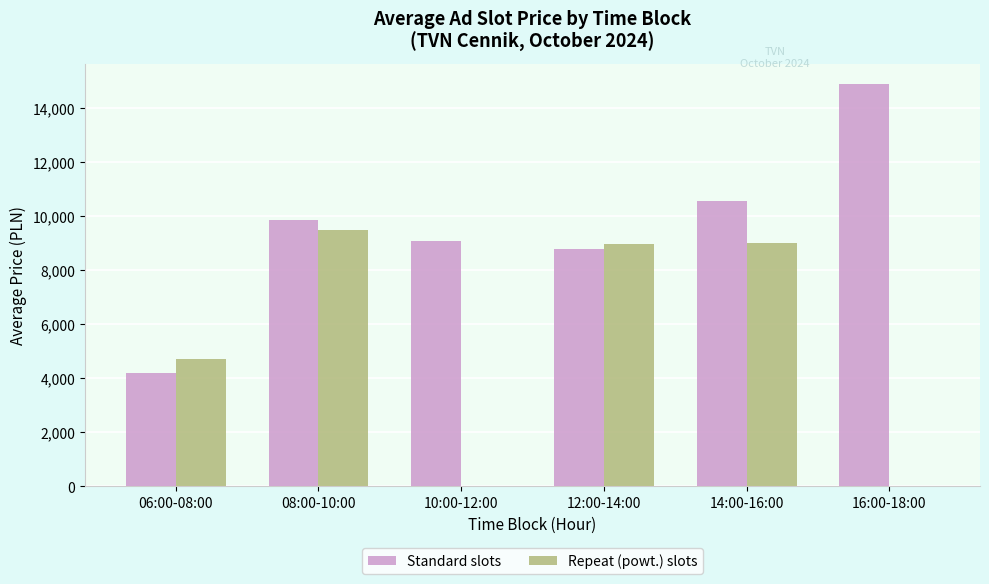

Which series has the largest range (max minus min)?

Standard slots